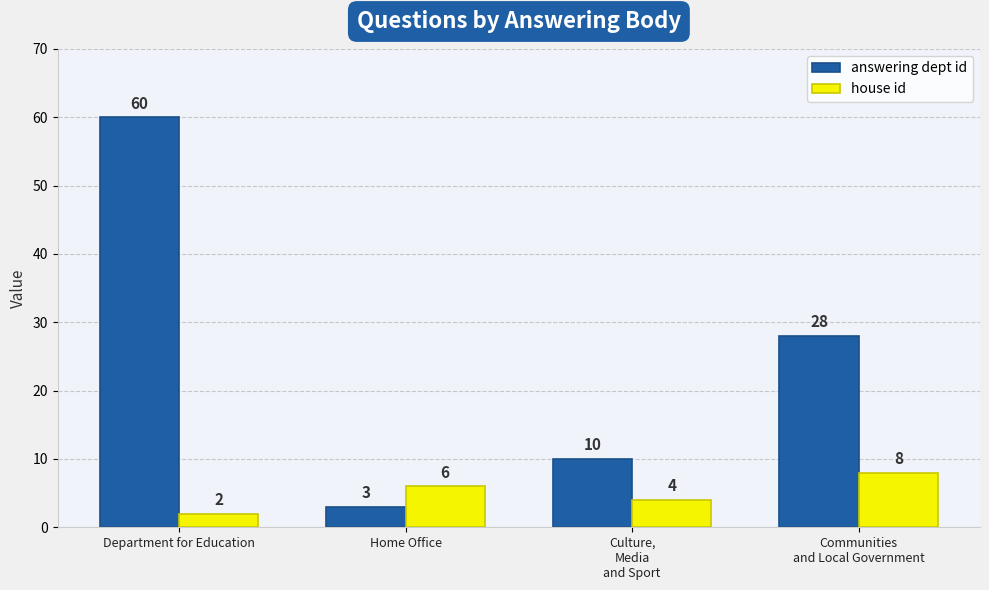

What is the lowest value of the answering dept id series?

3